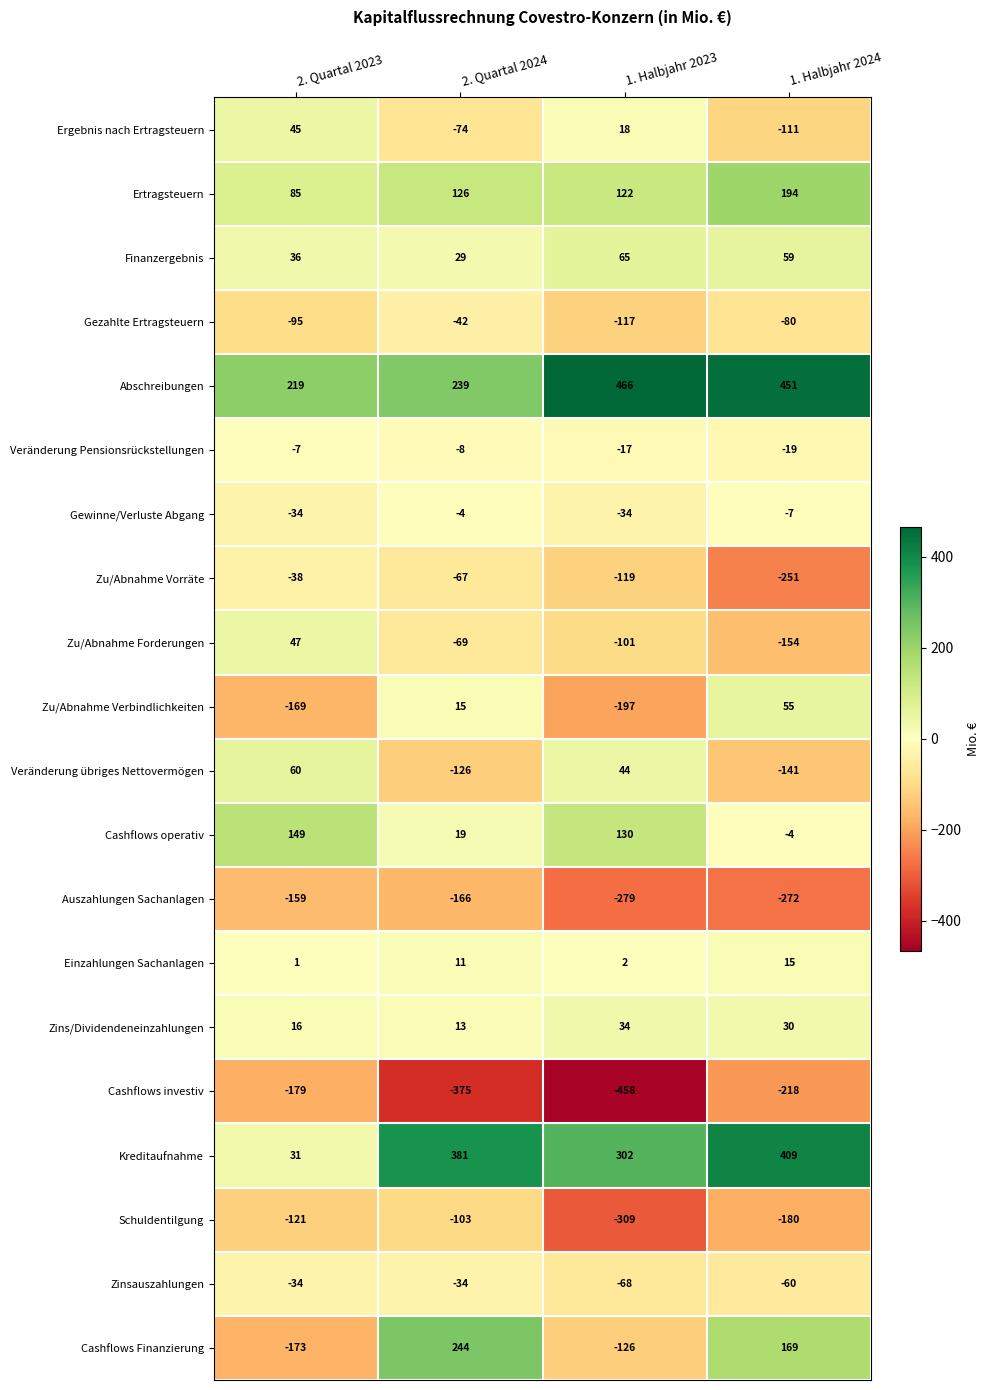

What is the maximum value shown in the chart?

466